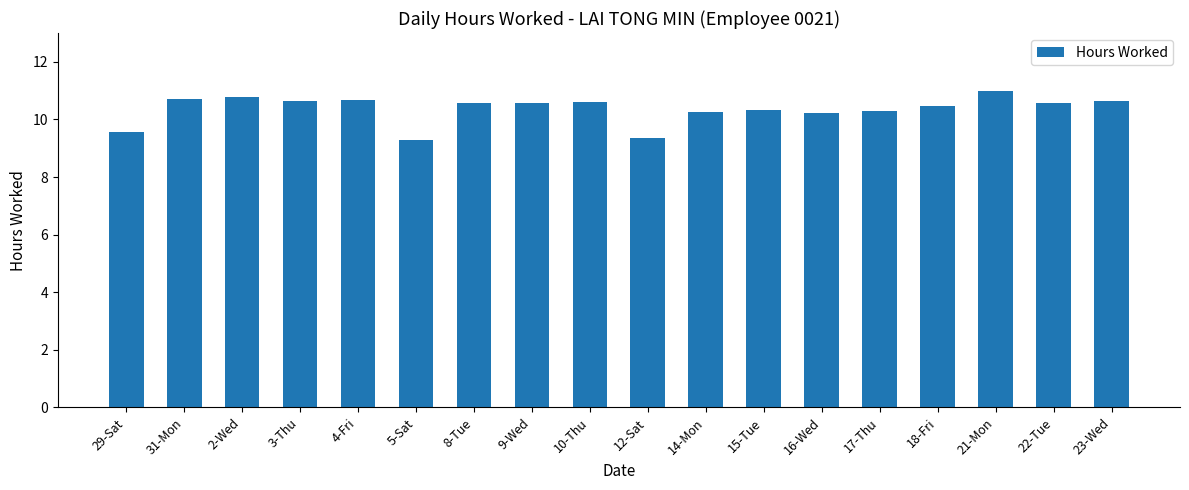

What position from the right is 29-Sat?

18